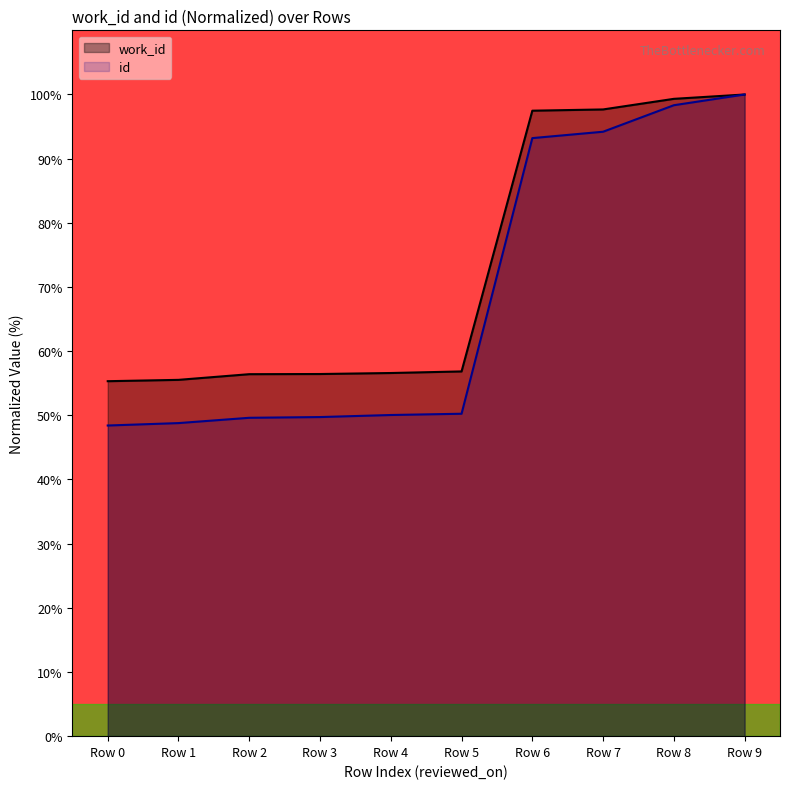

What is the difference between the maximum and second lowest values in the id series?

51.2